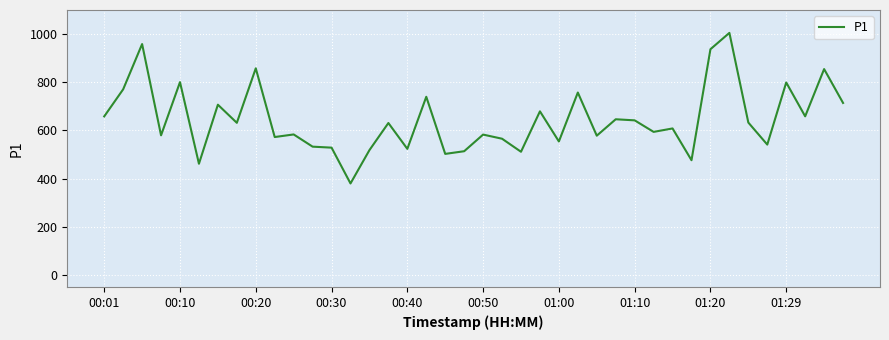

What is the greatest value displayed?

1005.0